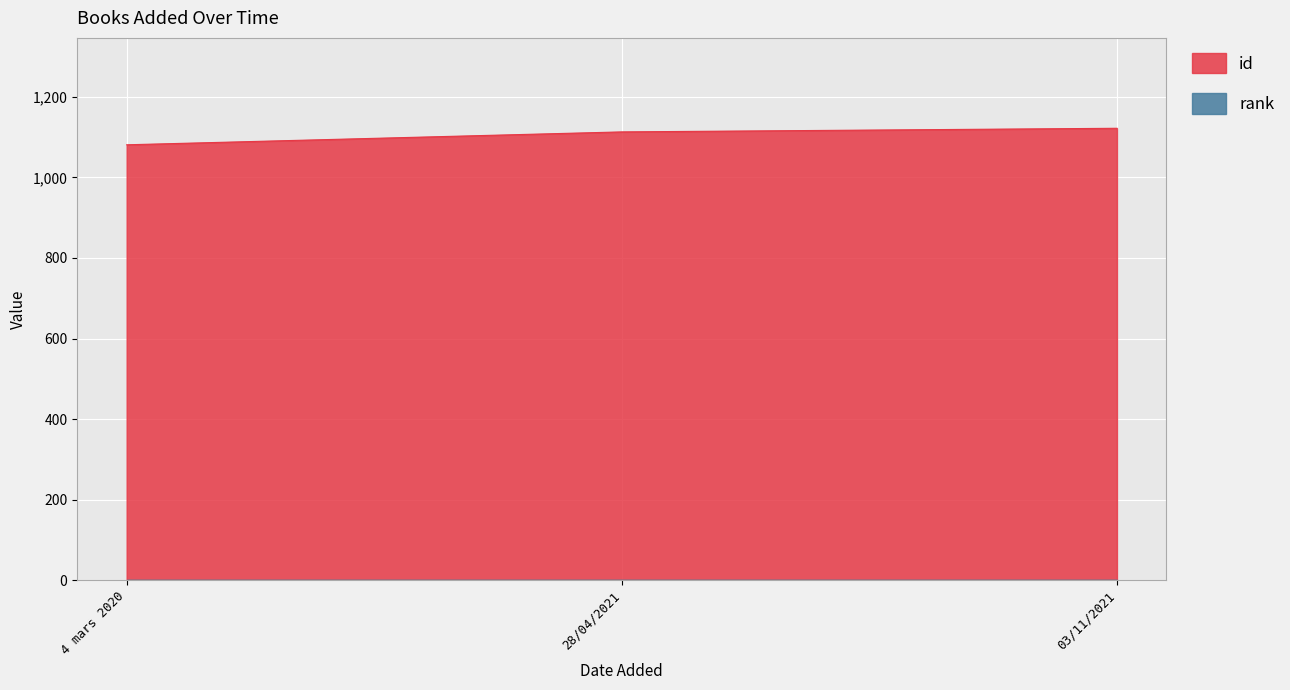

What is the change in value from 28/04/2021 to 03/11/2021?

+9